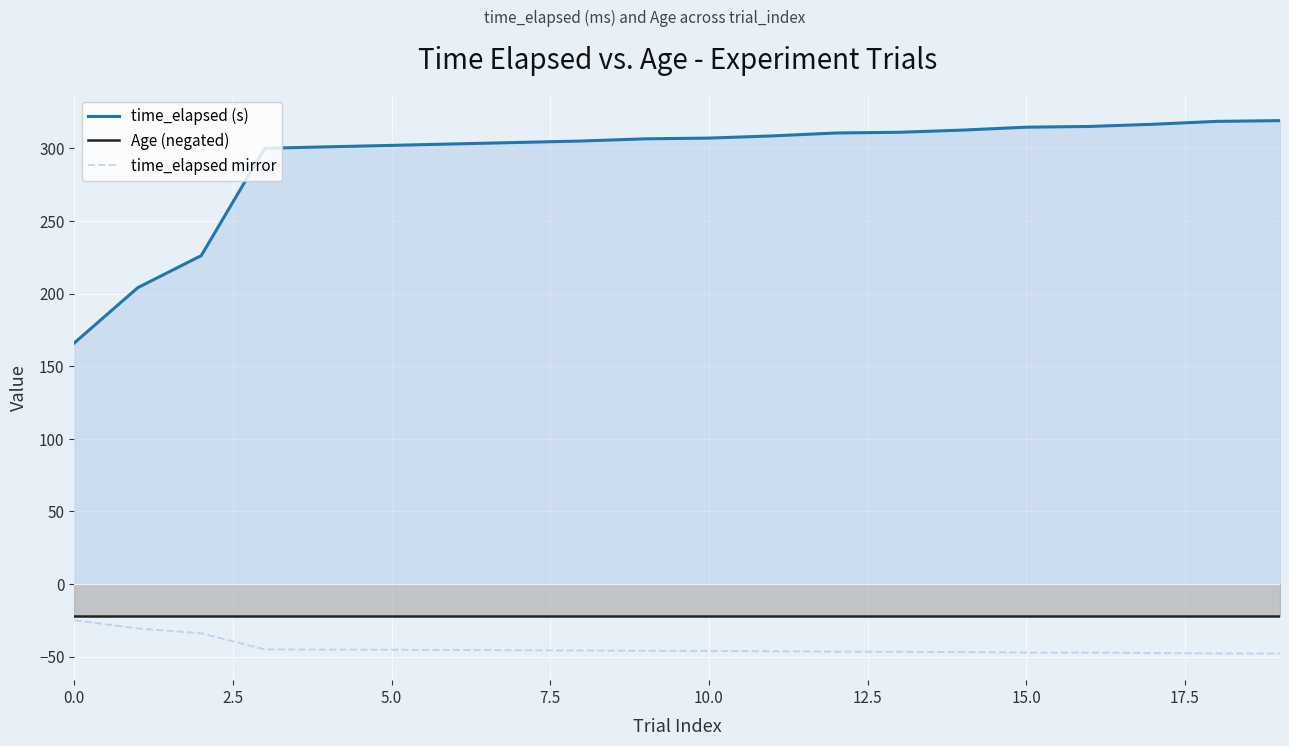

Does the chart display data point markers on the line(s)?

No